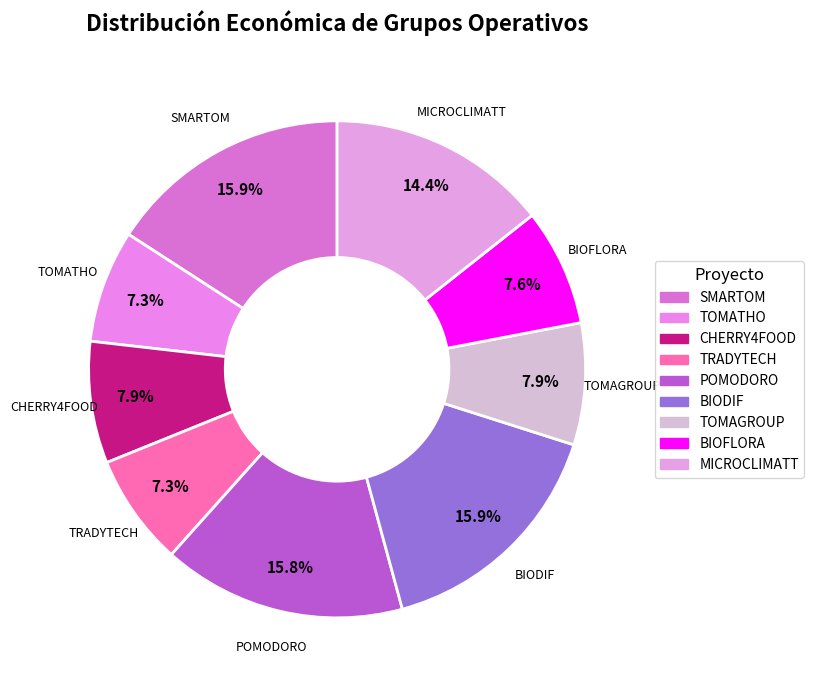

Approximately how many times larger is the value at MICROCLIMATT compared to BIOFLORA?

1.9